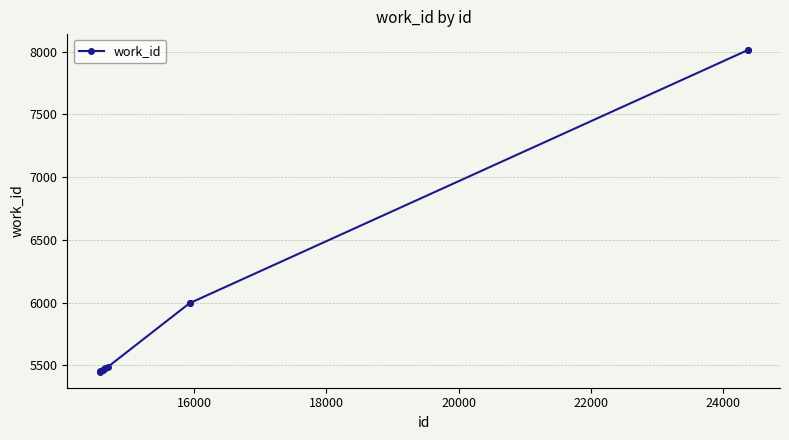

What is the smallest value displayed?

5451